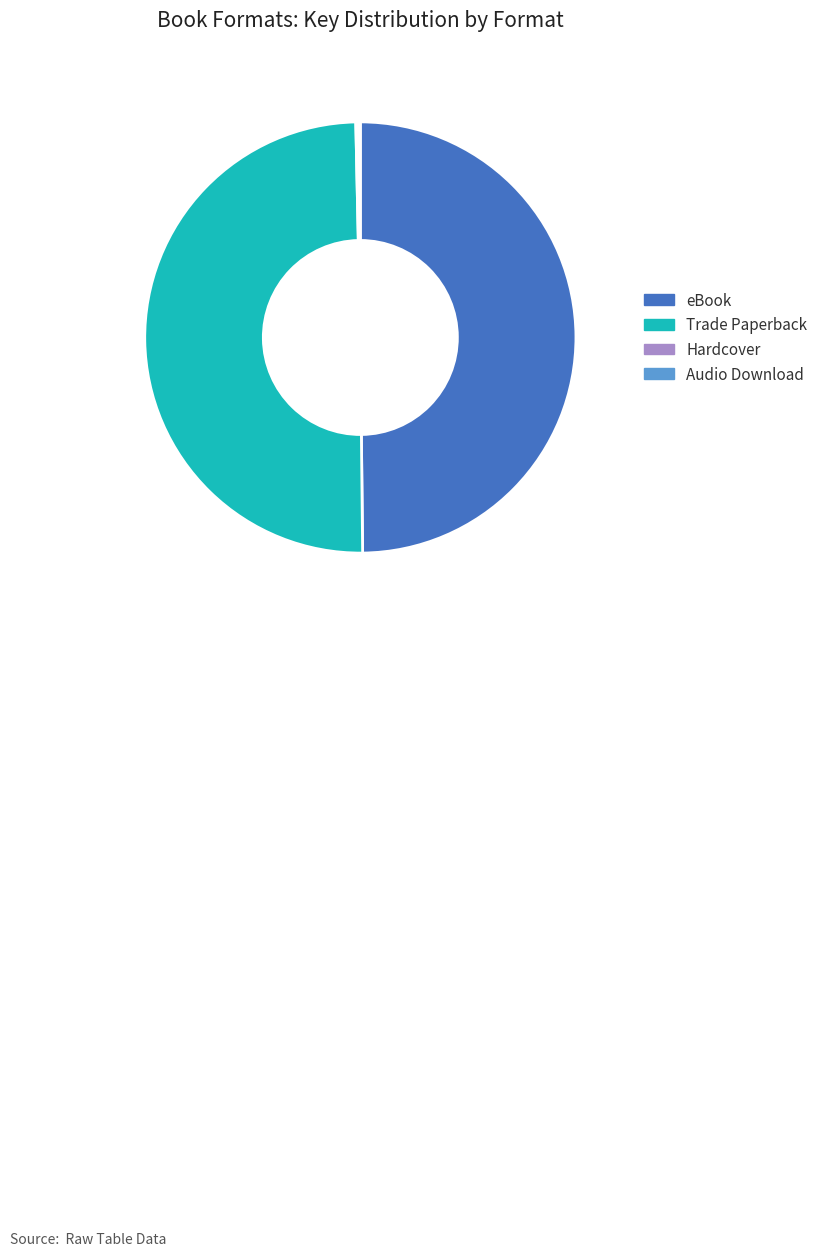

Is it true that eBook is 50% of the pie?

True